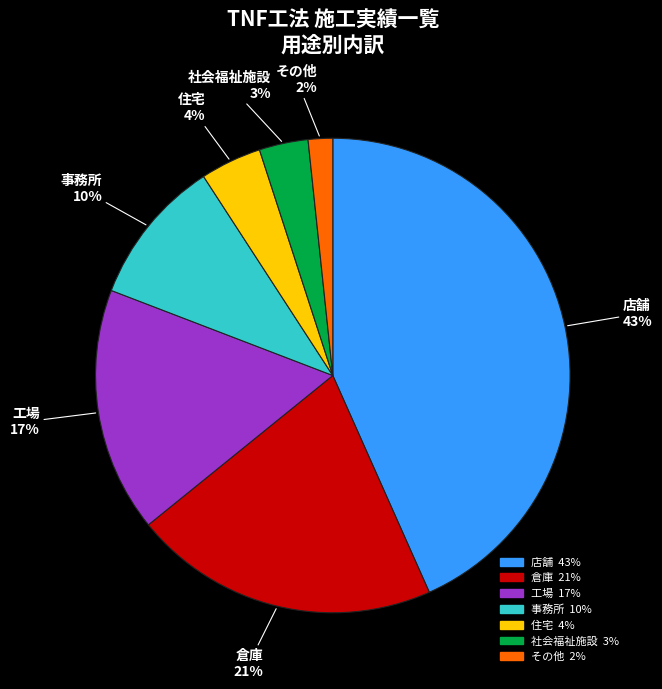

Which category has the smallest portion of the pie?

その他